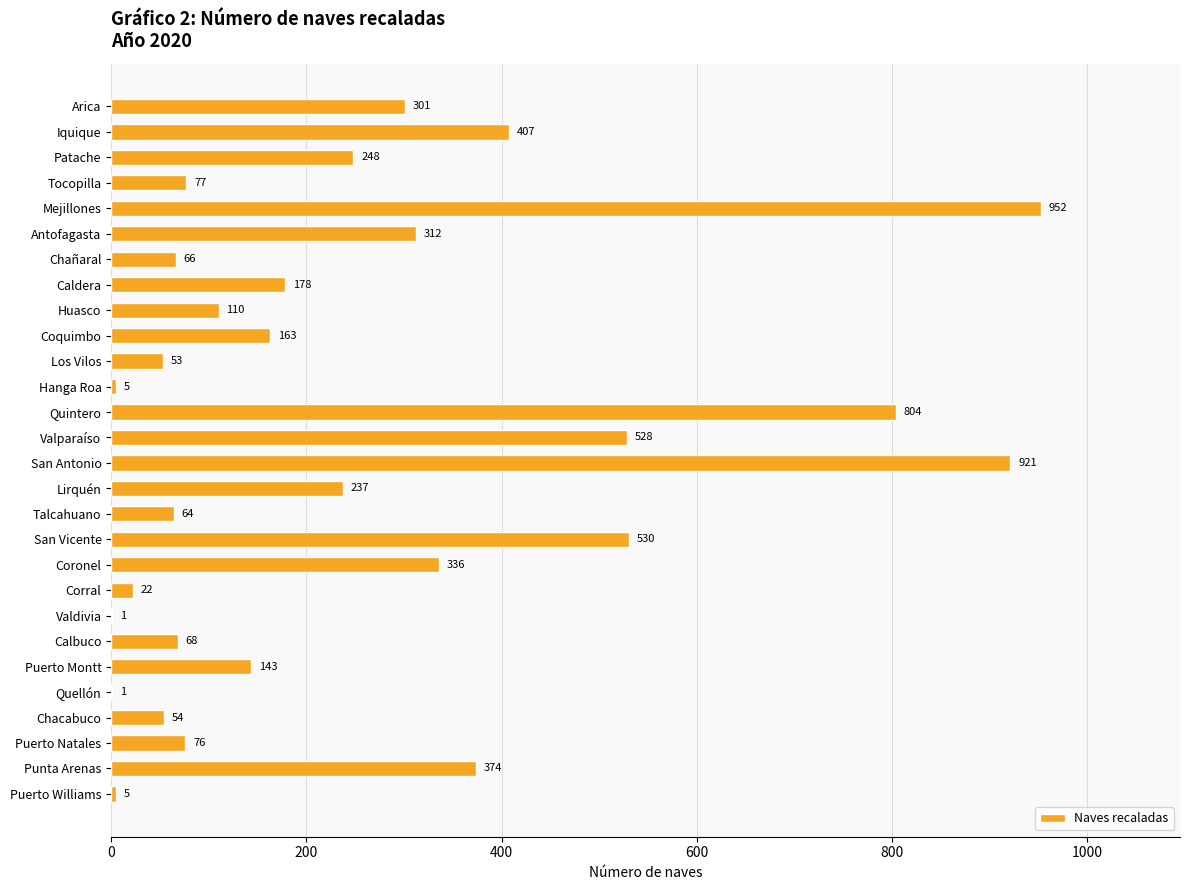

Which label corresponds to the largest value in the chart?

Mejillones